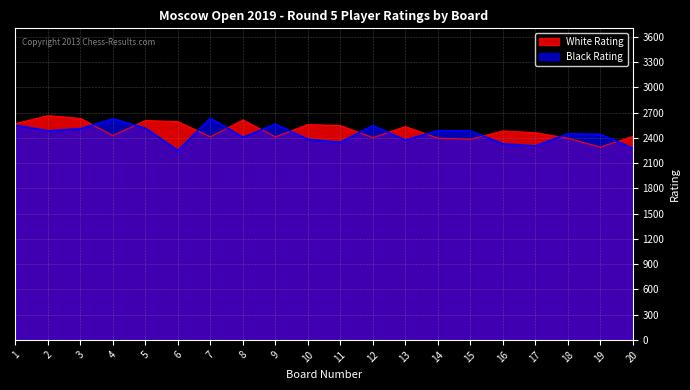

What is the value of the White Rating point at the 17th from the left?

2460